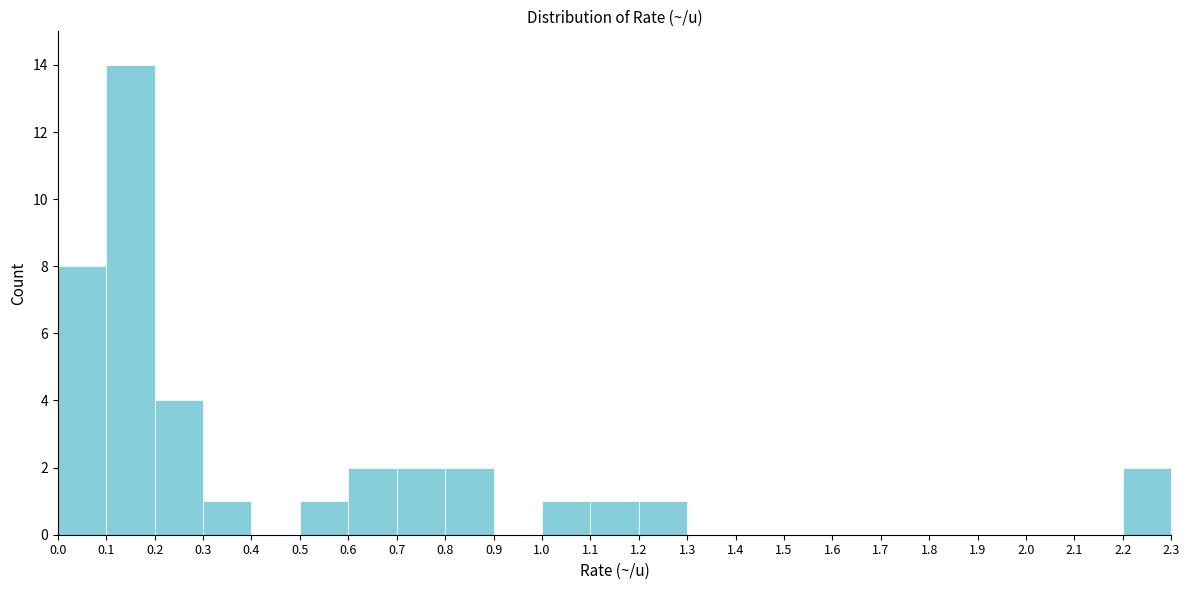

How tall is the bar that spans 2.2 to 2.3 on the x-axis? The values are not printed on the chart, so give them approximately, as read against the axis.

2